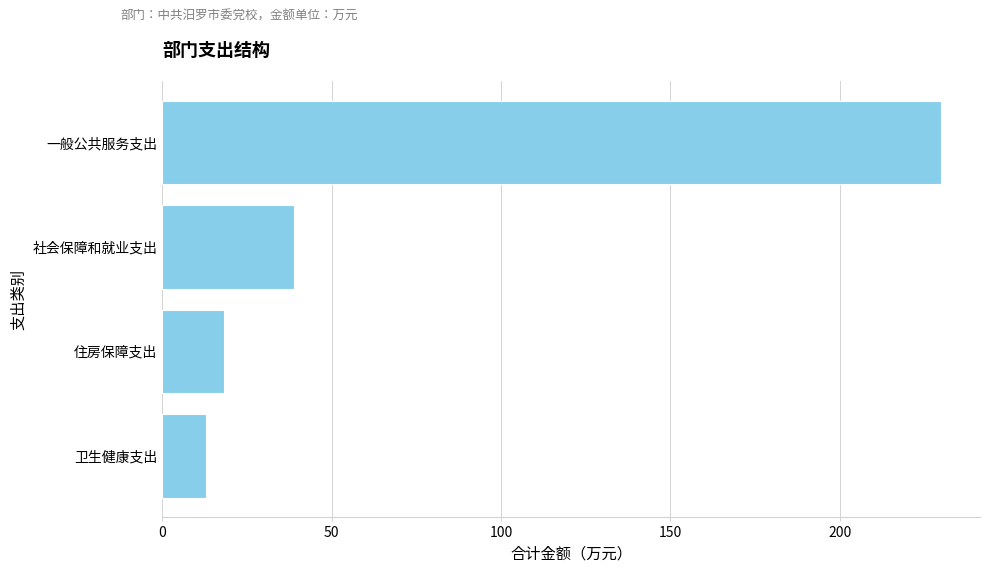

Reading top to bottom, extract all data points from this chart.

一般公共服务支出=229.9	社会保障和就业支出=39.0	住房保障支出=18.2	卫生健康支出=12.9